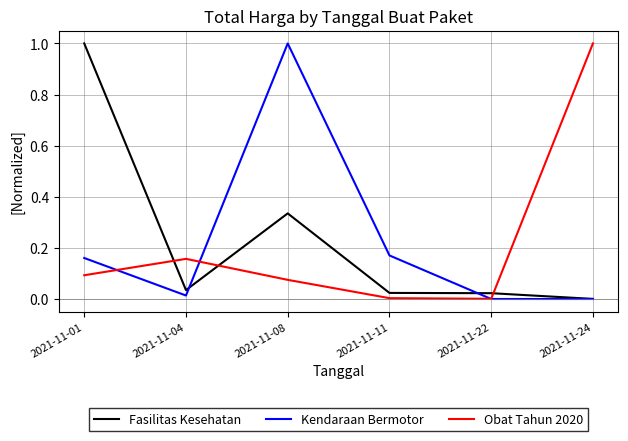

At which label does Fasilitas Kesehatan reach its minimum?

2021-11-24